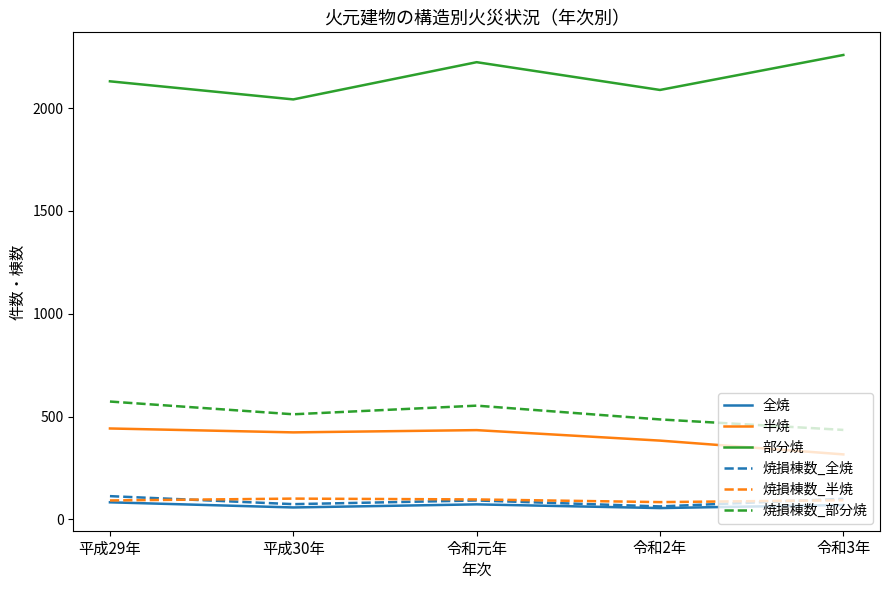

Which series has the widest spread of values?

部分焼